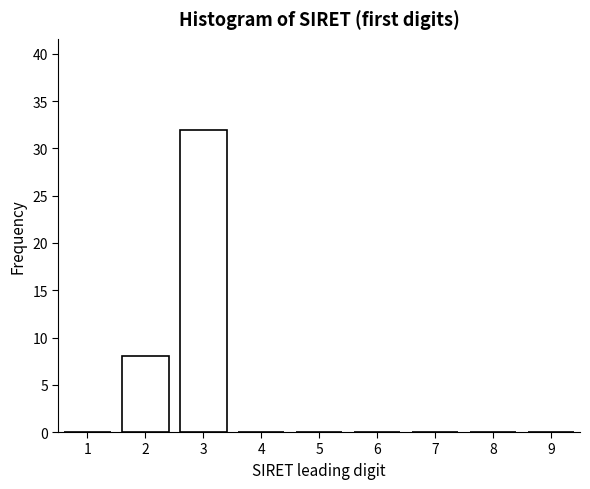

Reading left to right, list all the values displayed in this chart.

1=0	2=8	3=32	4=0	5=0	6=0	7=0	8=0	9=0